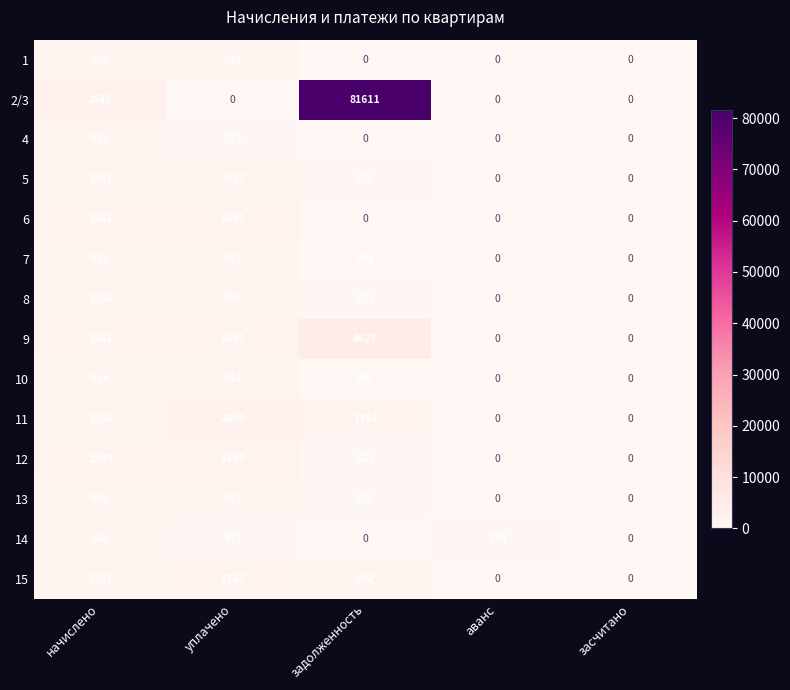

What is the greatest value displayed?

81611